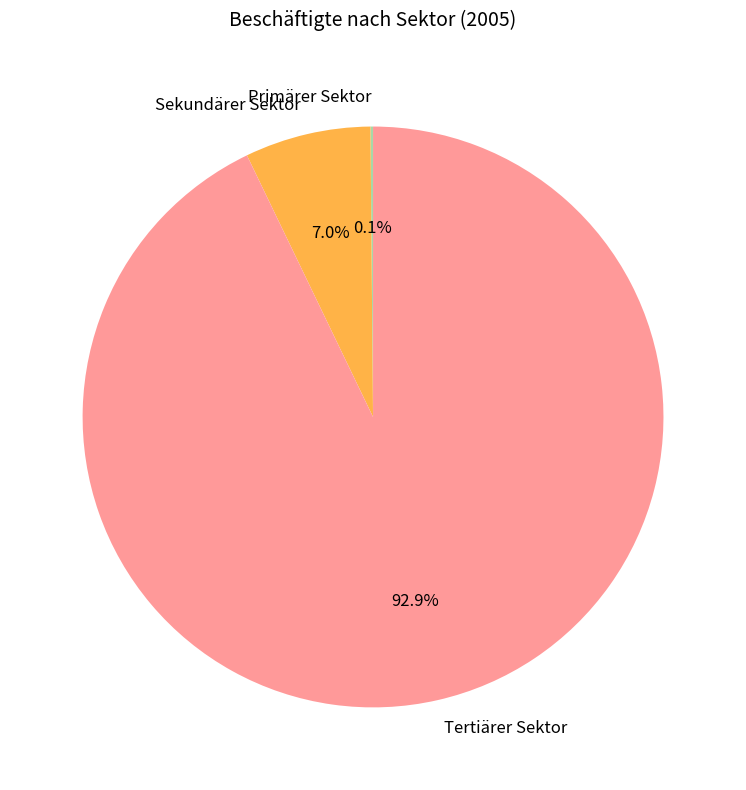

Which category has the biggest portion of the pie?

Tertiärer Sektor